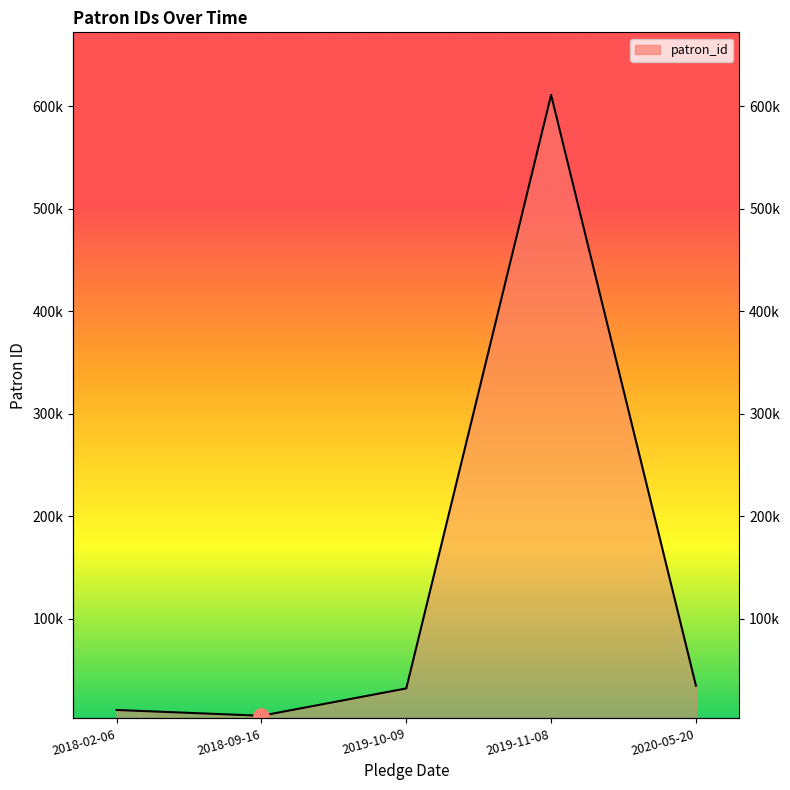

Which has a higher value, 2019-10-09 or 2018-09-16?

2019-10-09